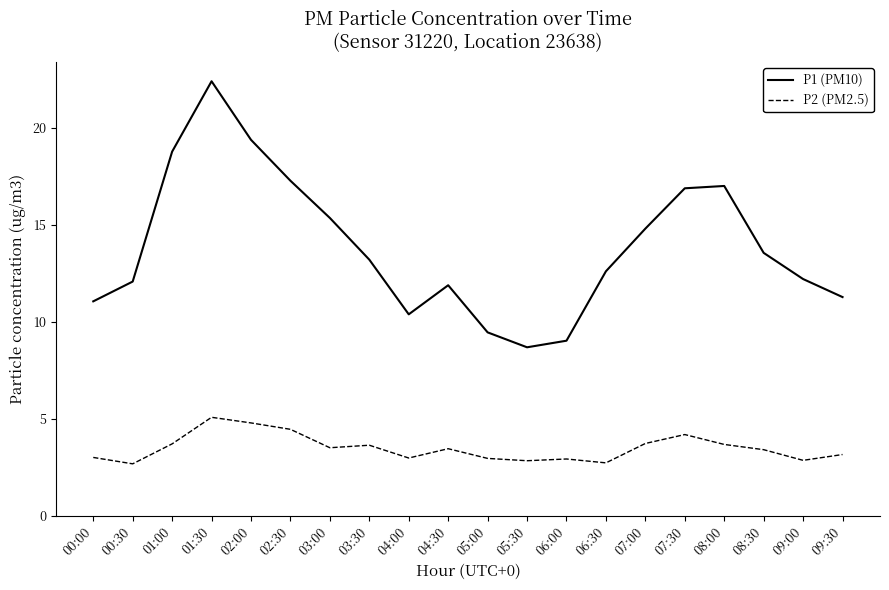

The P1 (PM10) series shows 40.0 at 01:30. True or false?

False